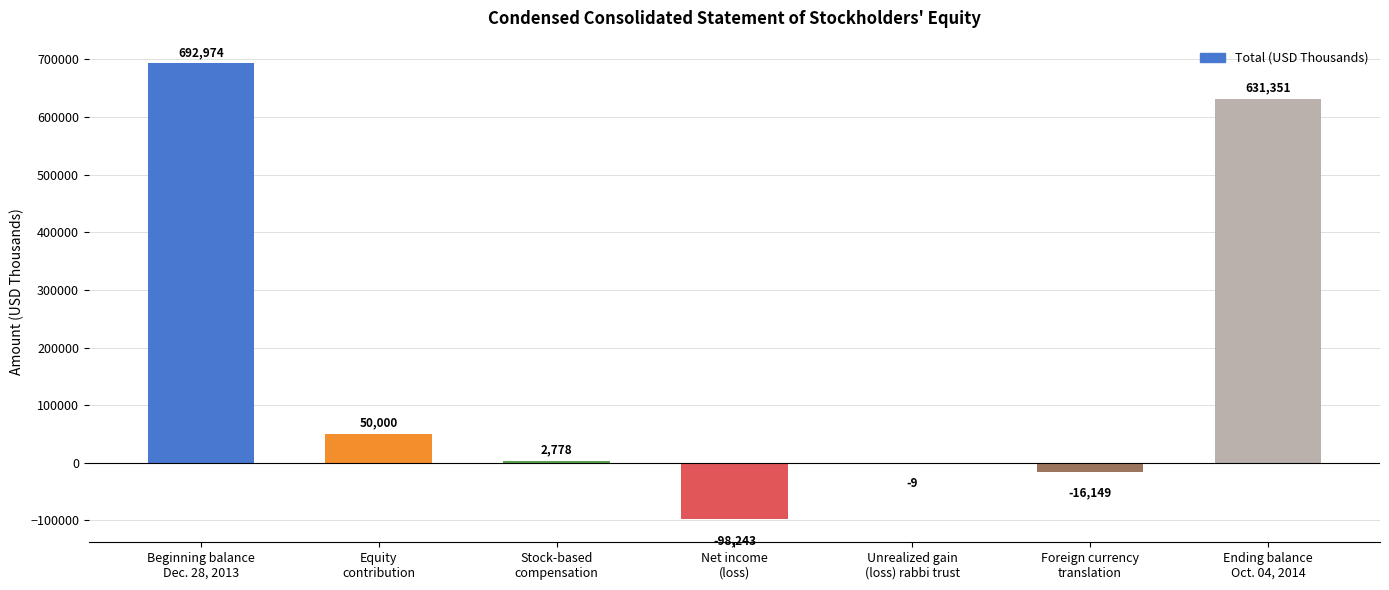

What is the sum of all values?

1262702